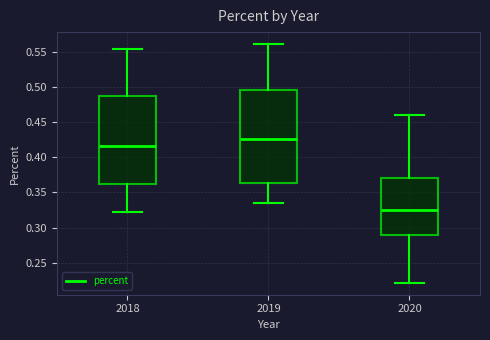

Reading left to right, read every box against the y-axis: the position of its median line, the range the box covers, and the ends of its whiskers. The values are not printed on the chart, so give them approximately, as read against the axis.

2018: median 0.415, box 0.360 to 0.485, whiskers 0.325 to 0.555
2019: median 0.425, box 0.365 to 0.495, whiskers 0.335 to 0.560
2020: median 0.325, box 0.290 to 0.370, whiskers 0.220 to 0.460